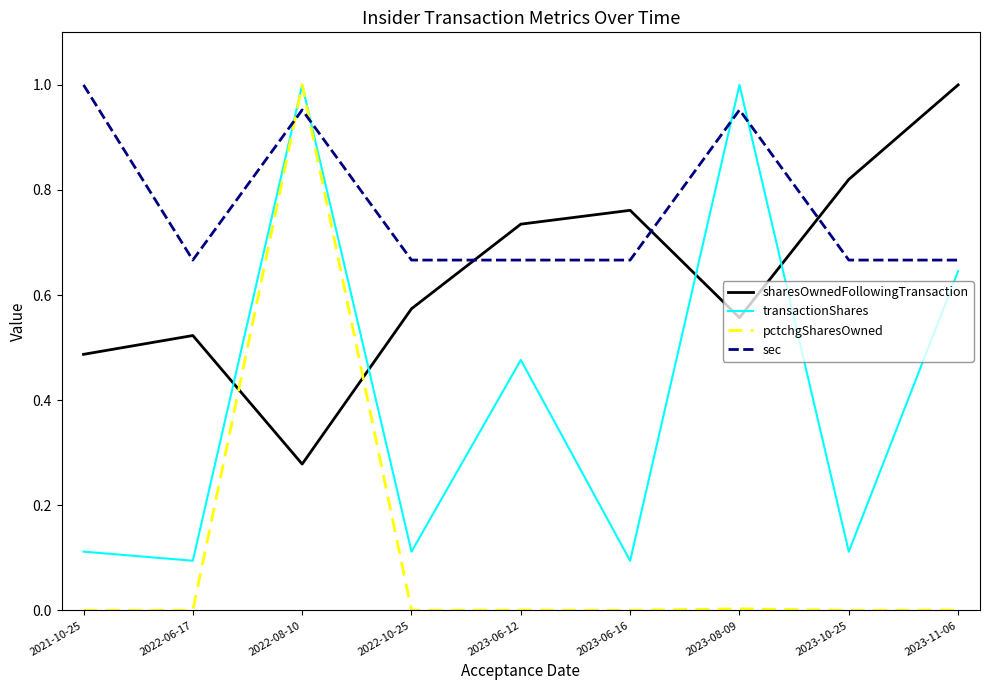

At which category is the sum across all series the highest?

2022-08-10